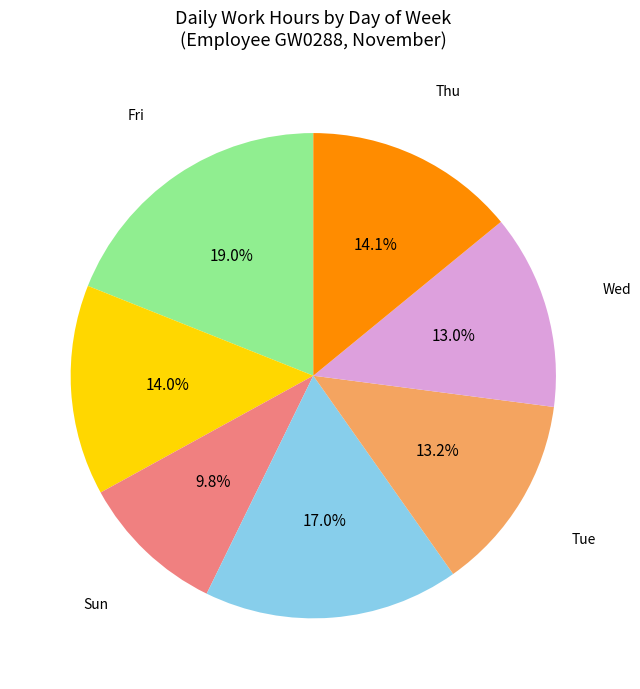

To the nearest percent, what is the average slice percentage?

14%